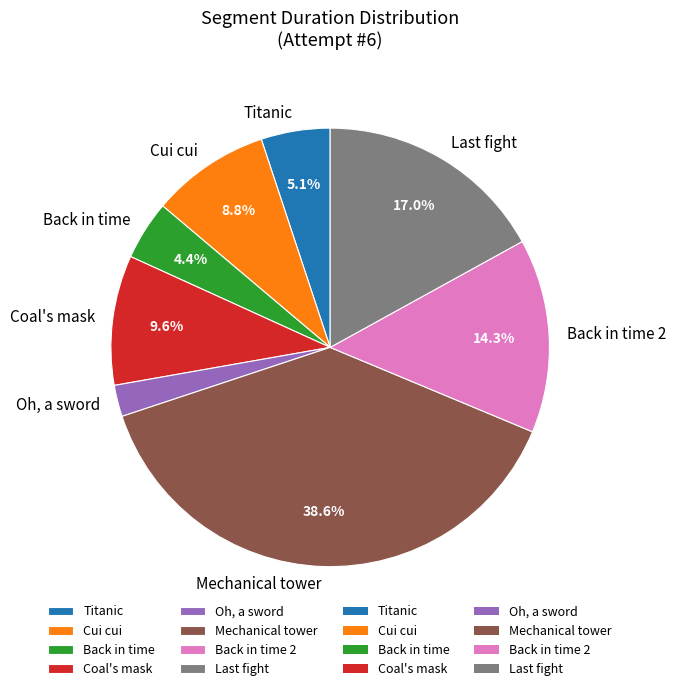

Rank the categories by value from highest to lowest.

Mechanical tower, Last fight, Back in time 2, Coal's mask, Cui cui, Titanic, Back in time, Oh, a sword